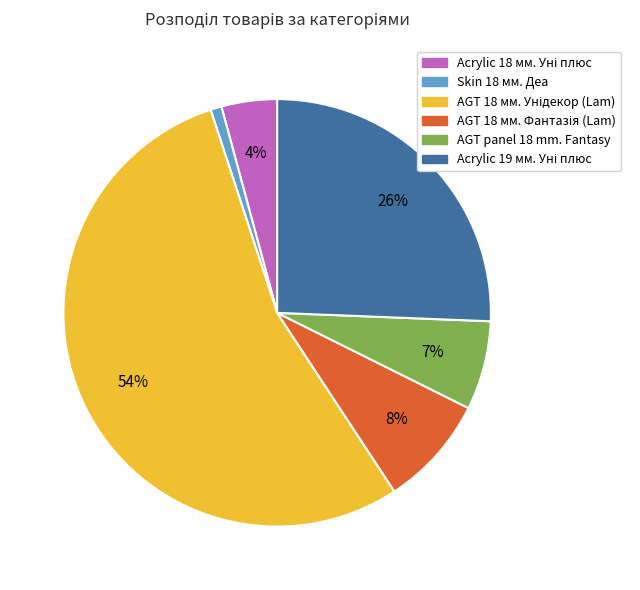

To the nearest percent, what is the difference between the largest and smallest slice percentages?

53%